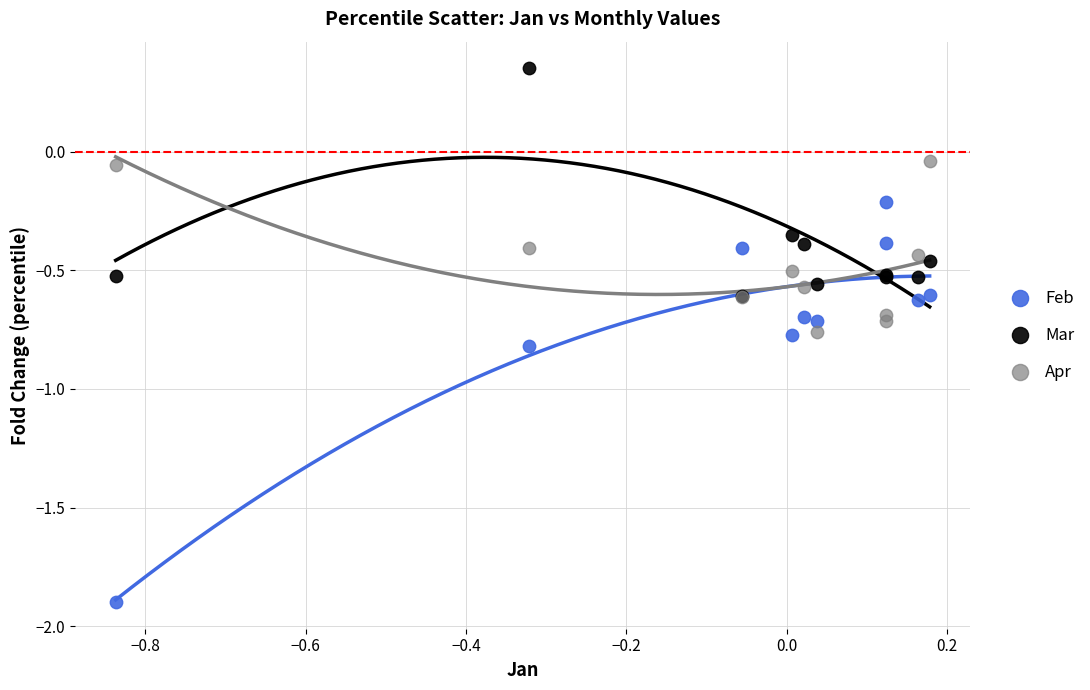

Which series has the largest Y range (max minus min)?

Feb